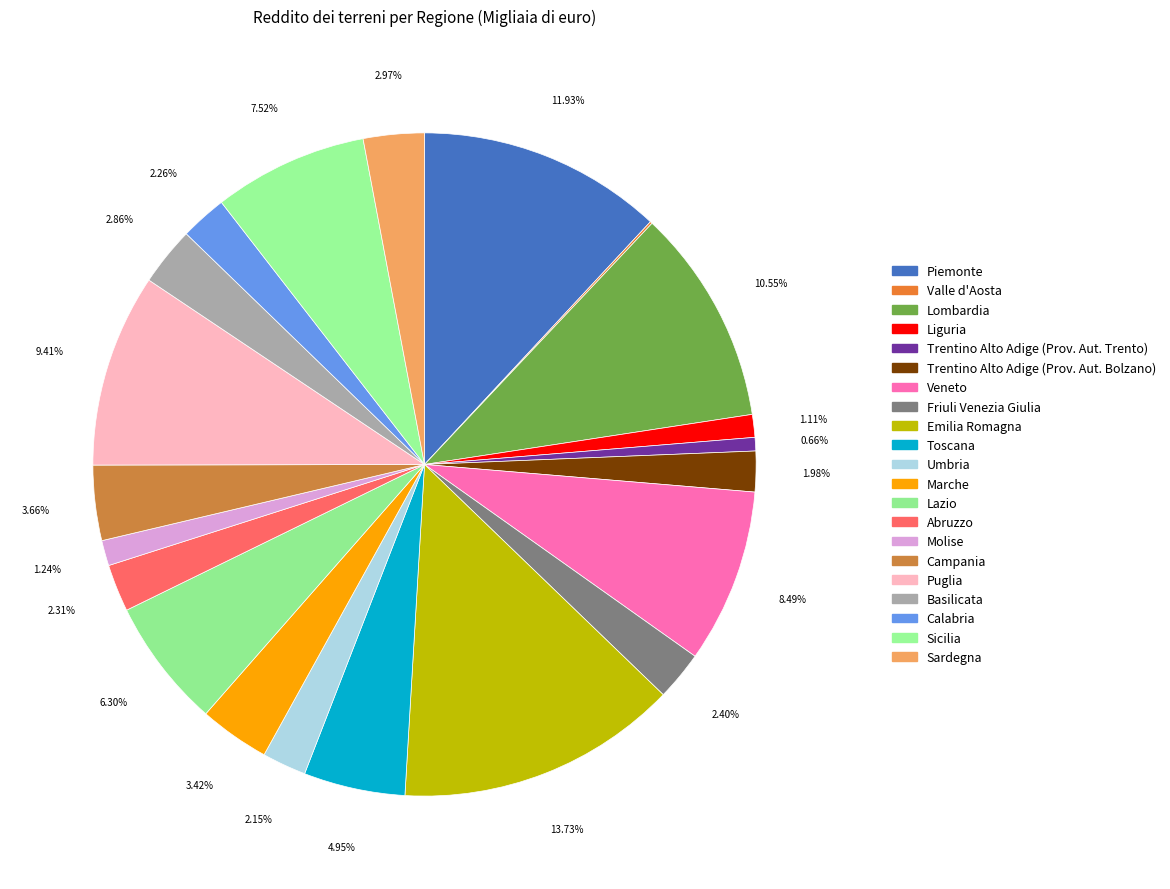

Is it true that Marche is 3% of the pie?

True